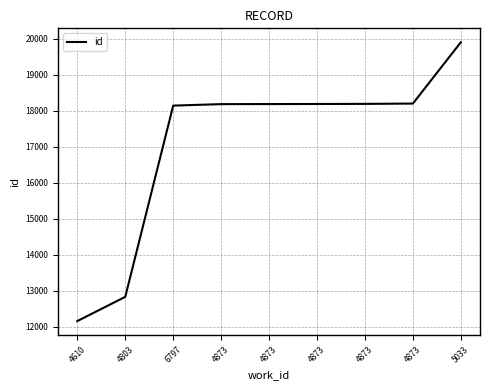

How many lines are shown in the chart?

1